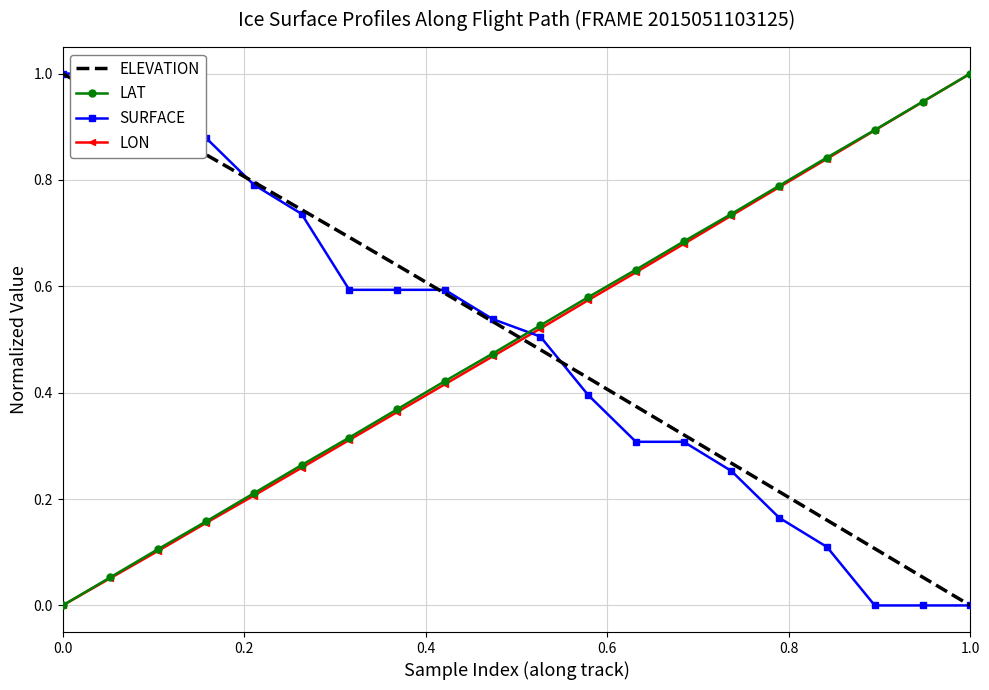

Which series ends up on top after the final intersection of LON and ELEVATION?

LON